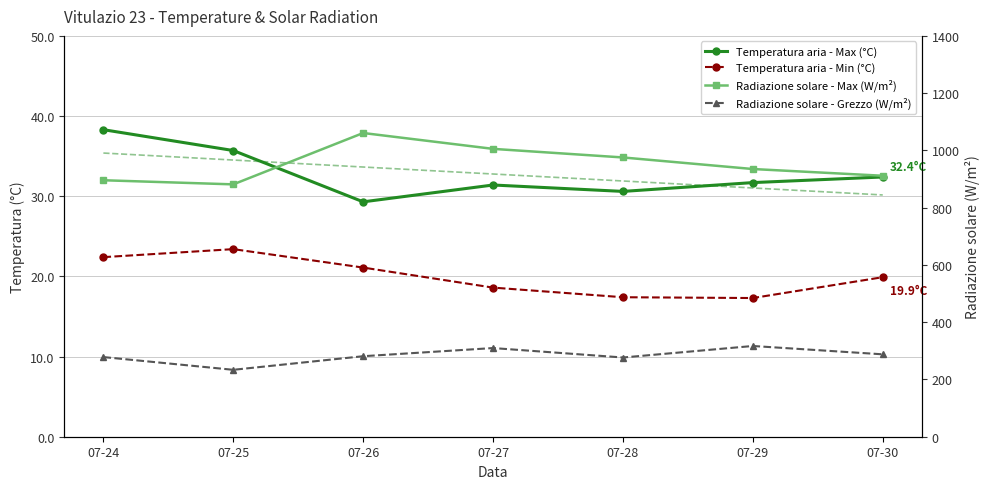

Is the value of Temperatura aria - Min (°C) at 07-28 greater than the value of Radiazione solare - Max (W/m²) at 07-27?

No